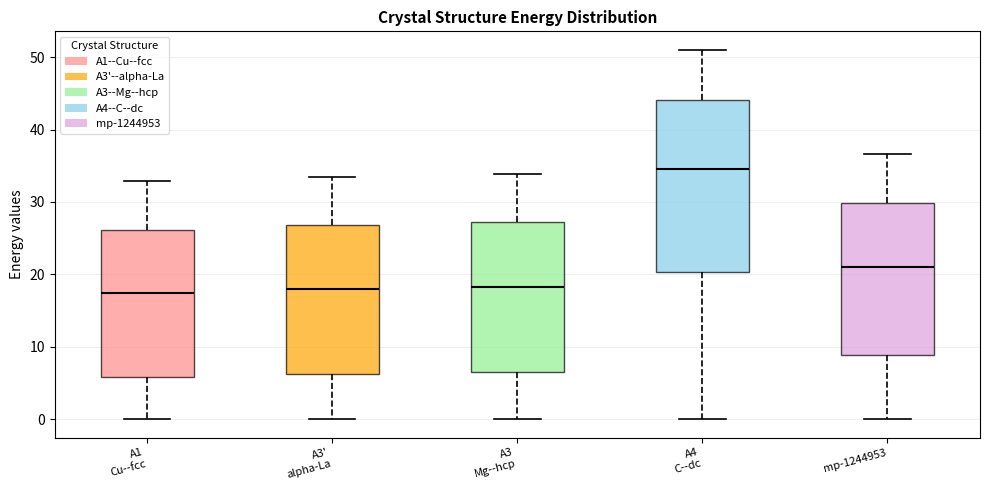

Reading left to right, transcribe this box plot: for each box, give where its median line is, the range the box spans, and where its two whiskers end, as read against the y-axis. The values are not printed on the chart, so give them approximately, as read against the axis.

A1 Cu--fcc: median 17, box 6 to 26, whiskers 0 to 33
A3' alpha-La: median 18, box 6 to 27, whiskers 0 to 33
A3 Mg--hcp: median 18, box 6 to 27, whiskers 0 to 34
A4 C--dc: median 35, box 20 to 44, whiskers 0 to 51
mp-1244953: median 21, box 9 to 30, whiskers 0 to 37